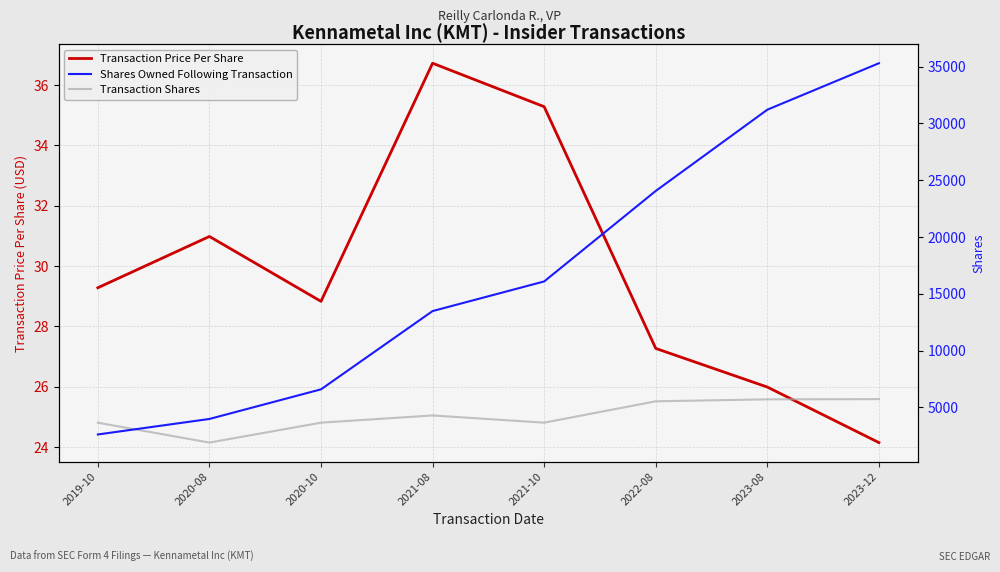

What is the minimum value shown in the chart?

24.1